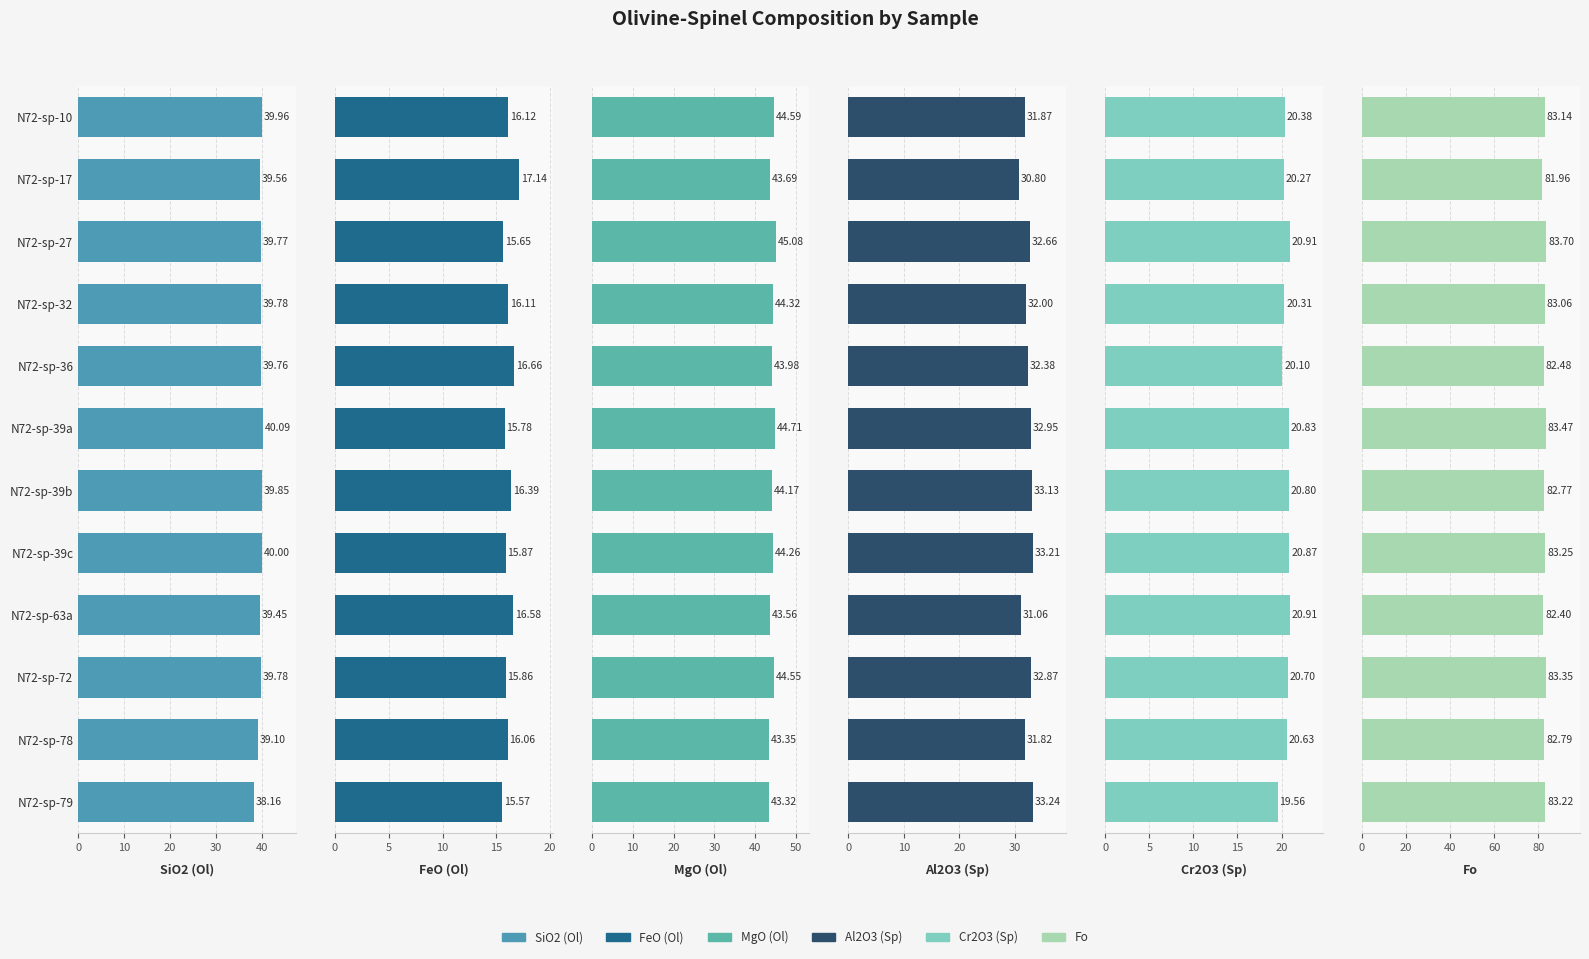

At N72-sp-78, list the series in order from smallest to largest.

FeO (Ol), Cr2O3 (Sp), Al2O3 (Sp), SiO2 (Ol), MgO (Ol), Fo